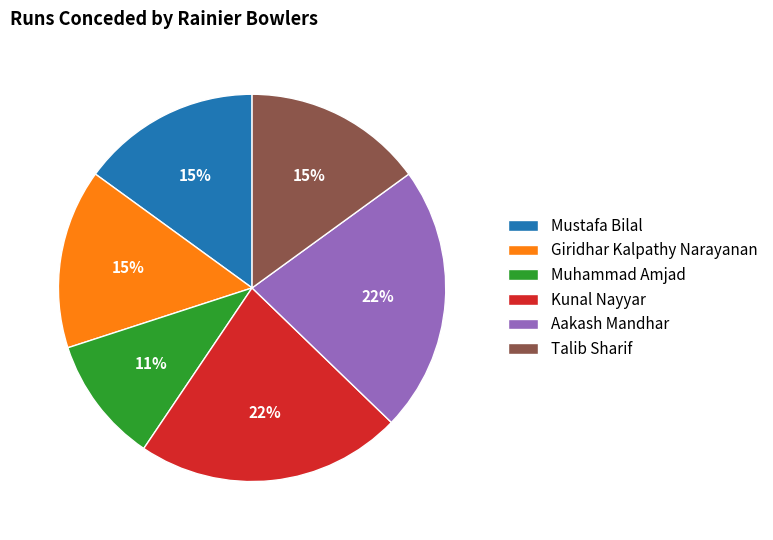

To the nearest percent, what is the combined percentage of Kunal Nayyar and Aakash Mandhar?

44%